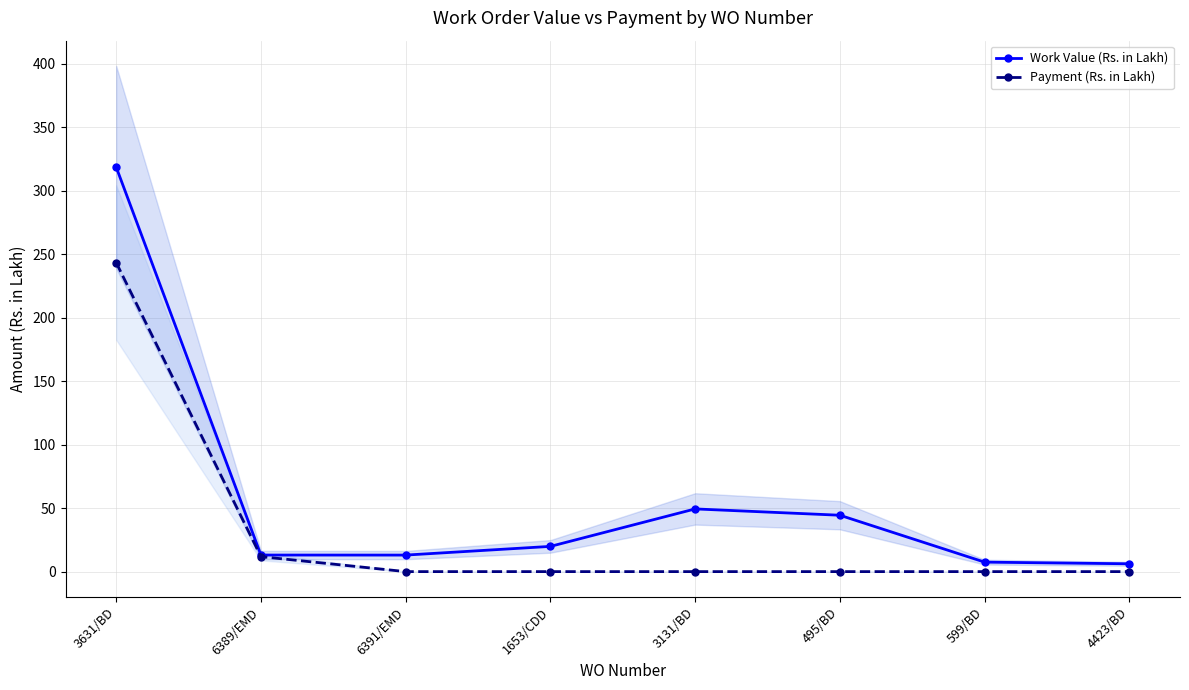

At 3631/BD, list the series in order from smallest to largest.

Payment (Rs. in Lakh), Work Value (Rs. in Lakh)